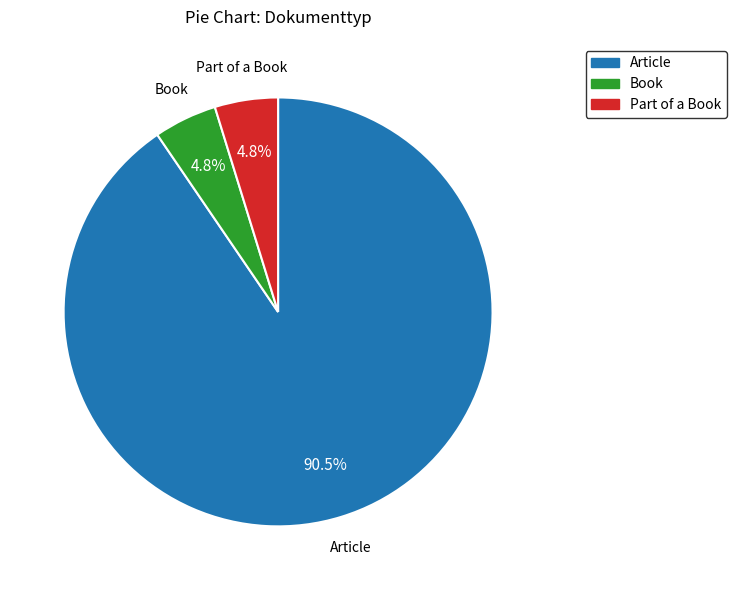

Is Part of a Book the majority of the pie?

No